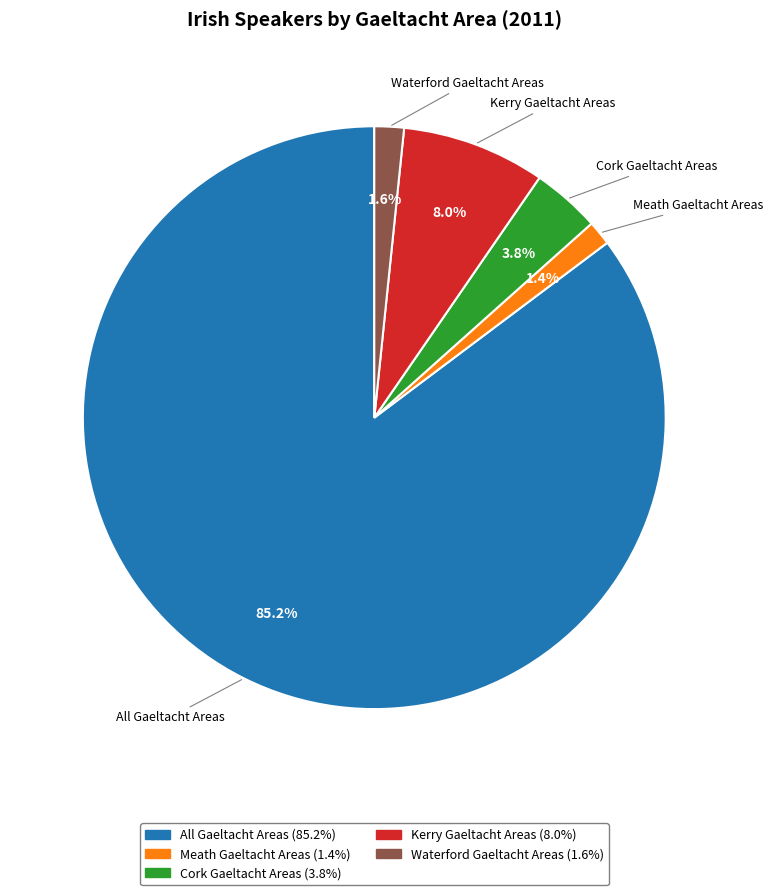

True or false: Cork Gaeltacht Areas accounts for 4% of the total.

True